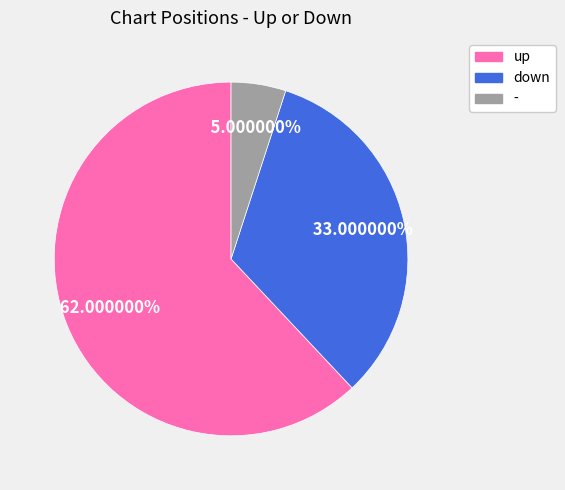

True or false: up accounts for 73% of the total.

False